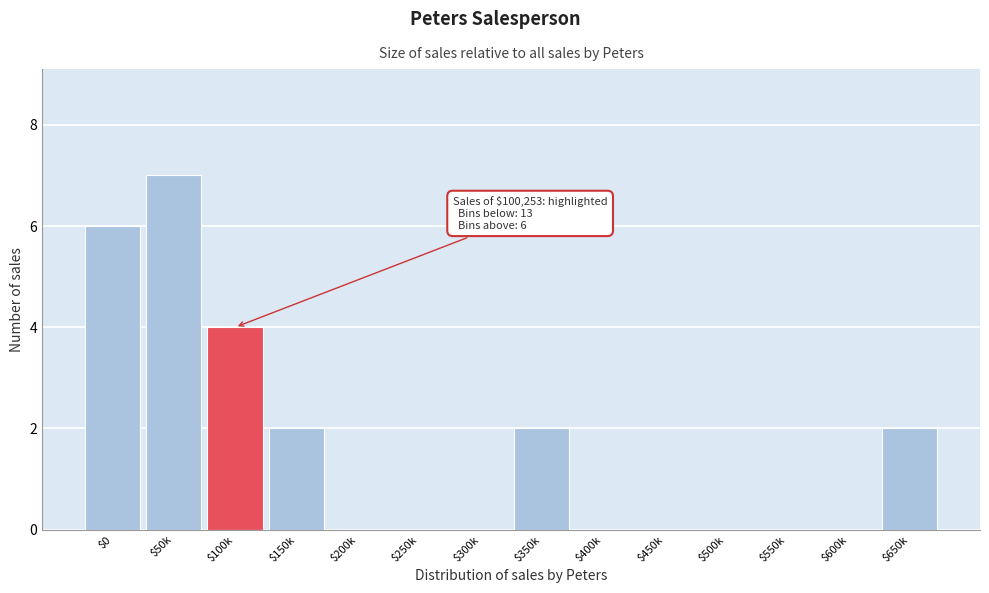

What is the sum of all values?

23